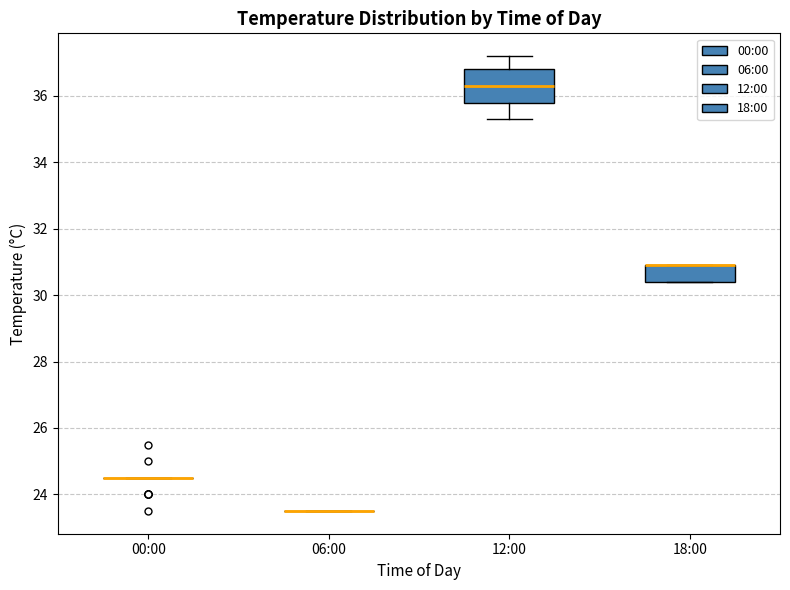

Comparing the boxes themselves (not the whiskers), which one is the tallest?

12:00